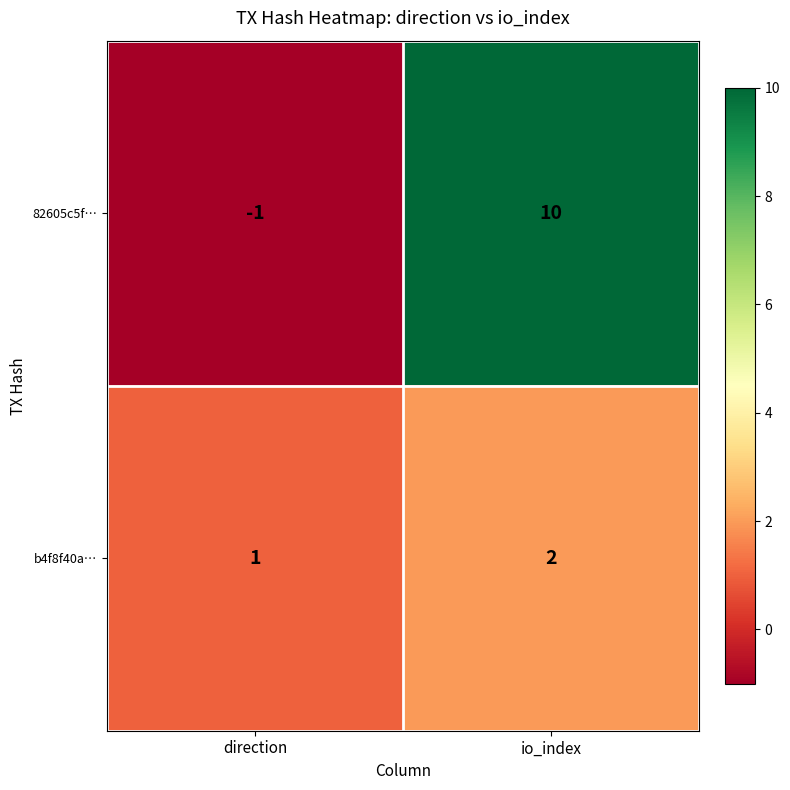

Which series changed the most between direction and io_index?

82605c5f…